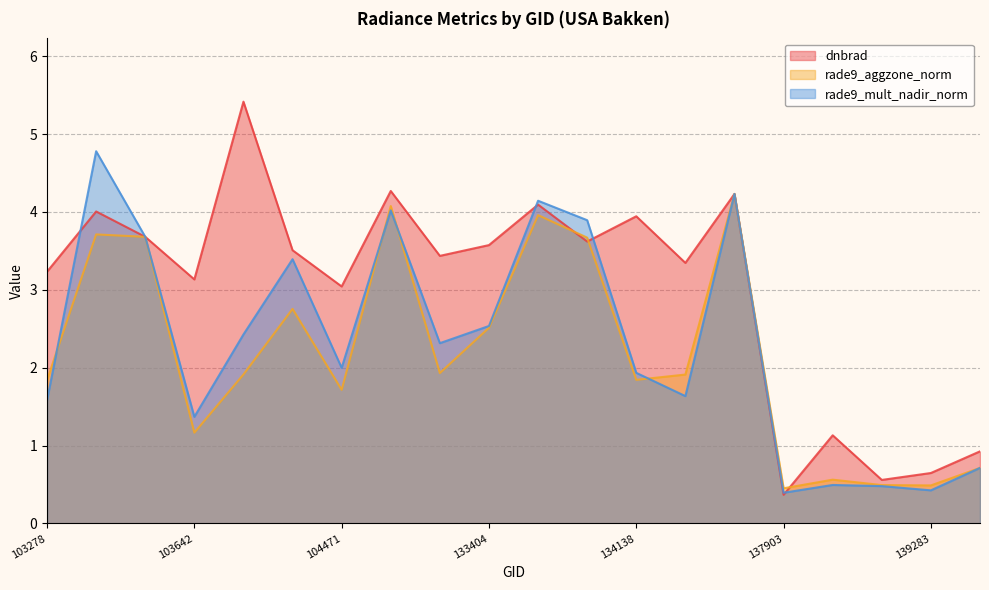

Where does the rade9_mult_nadir_norm series first go above 2?

103396